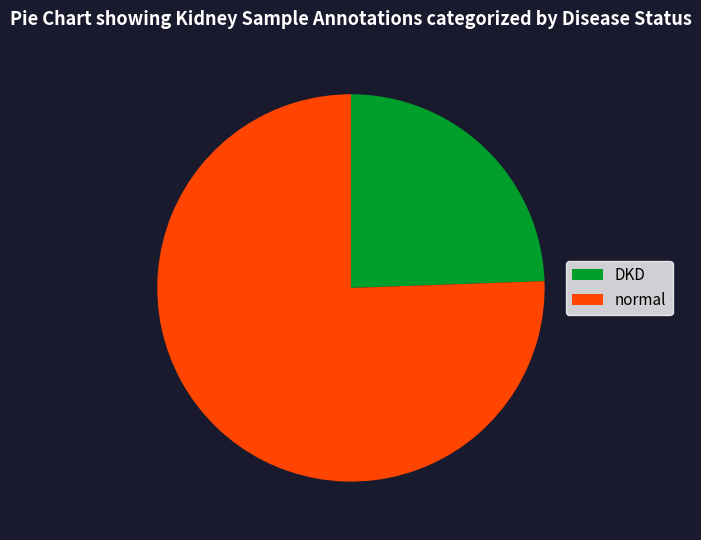

Rank the categories by value from highest to lowest.

normal, DKD